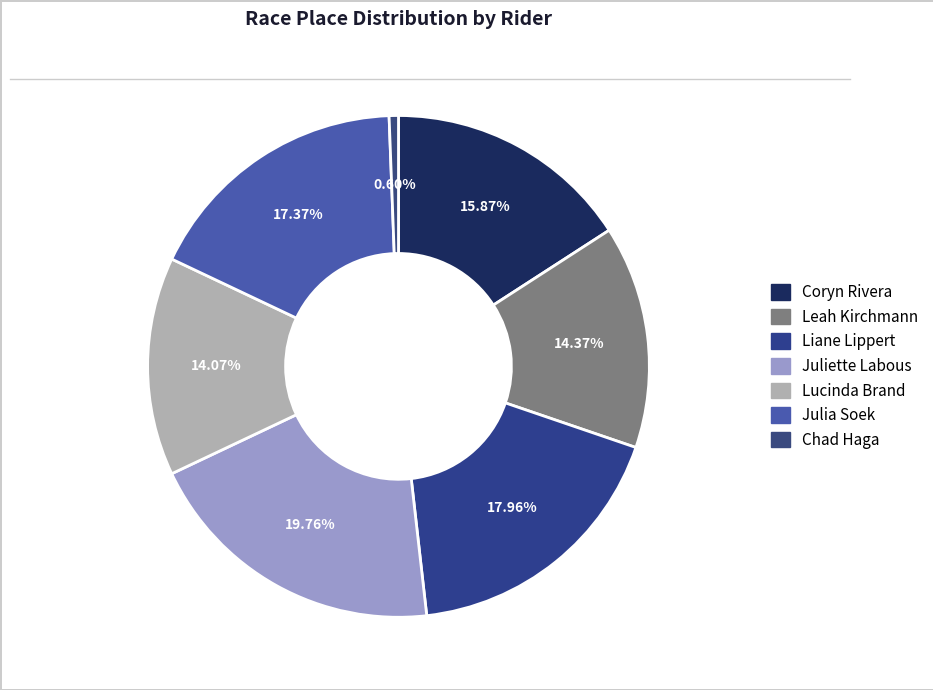

To the nearest percent, what is the average slice percentage?

14%